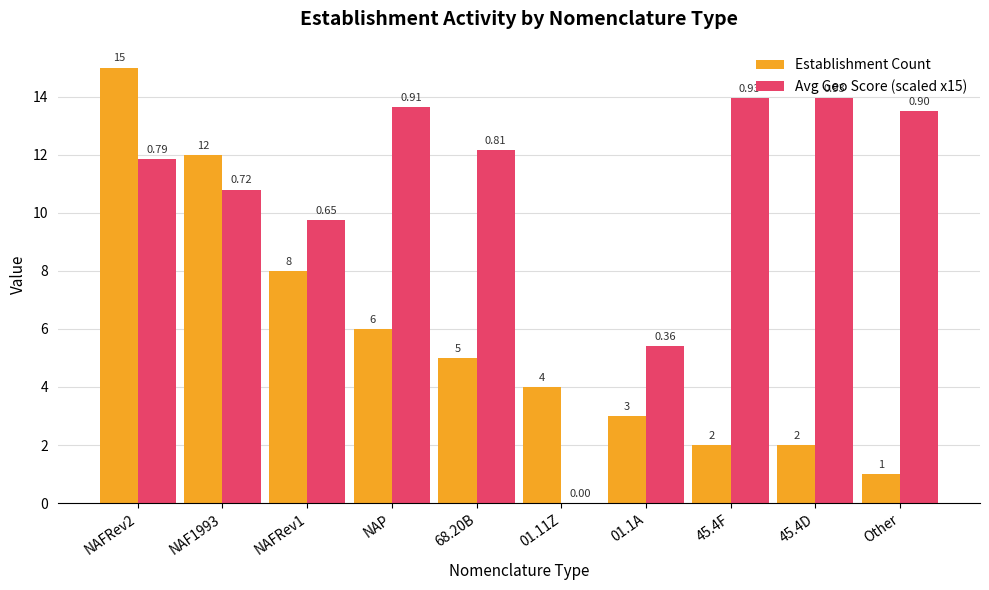

What is the sum of all Establishment Count values?

58.0